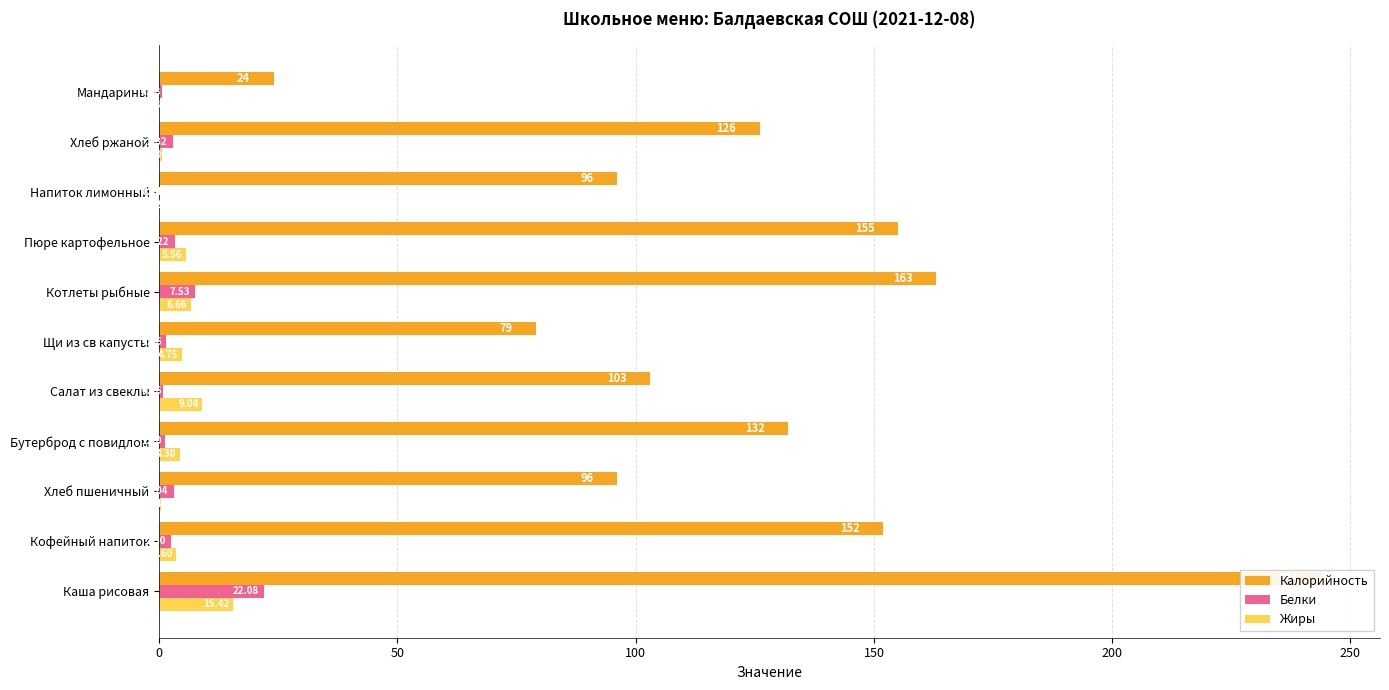

Reading left to right, extract all data points from this chart.

Калорийность: 244.0	152.0	96.0	132.0	103.0	79.0	163.0	155.0	96.0	126.0	24.0
Белки: 22.1	2.5	3.0	1.2	0.8	1.5	7.5	3.2	0.1	2.8	0.5
Жиры: 15.4	3.6	0.3	4.3	9.0	4.8	6.7	5.6	0.0	0.6	0.2